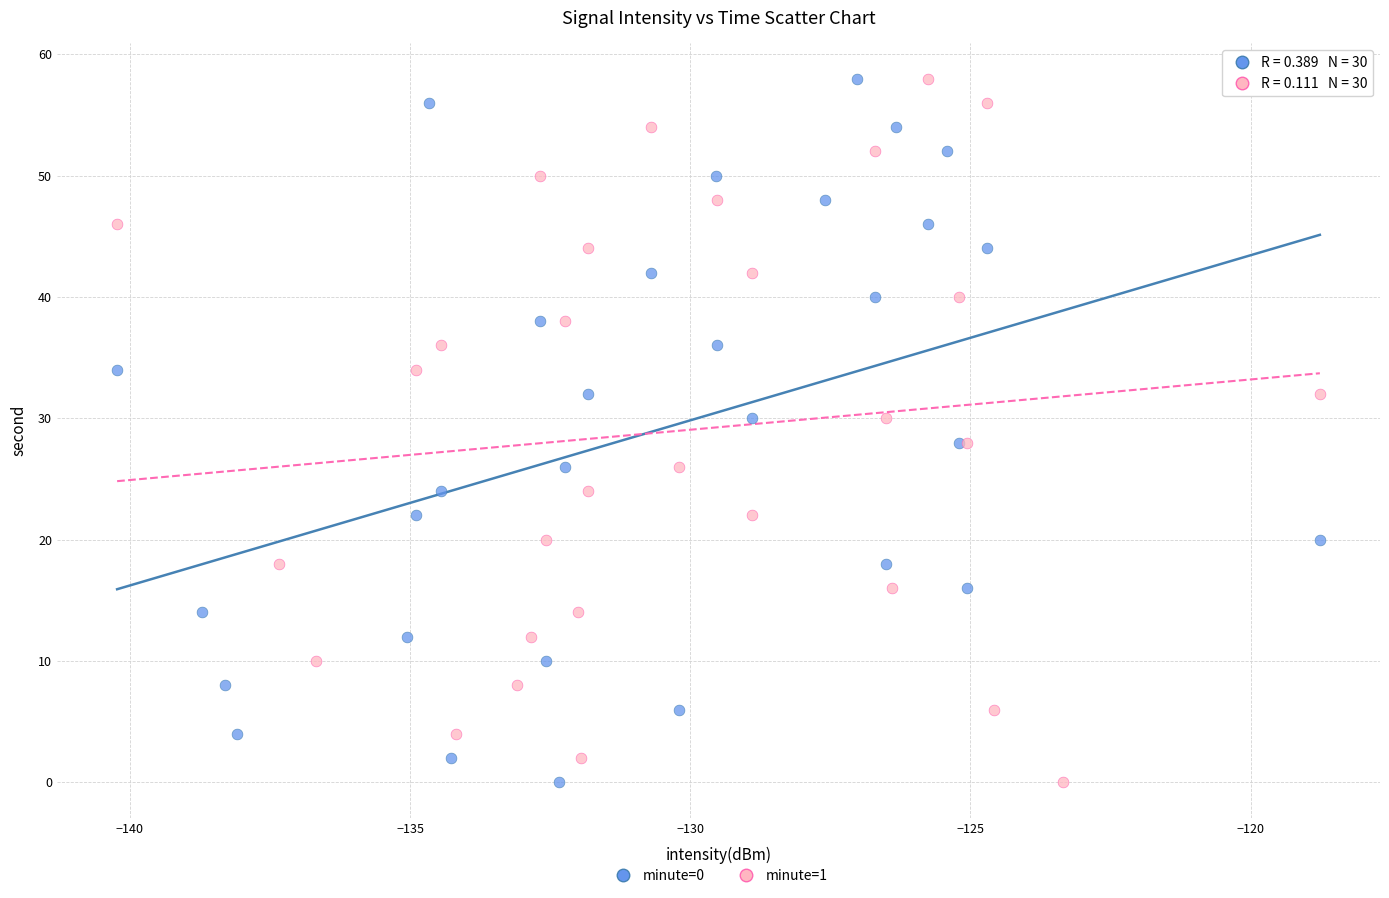

What are all the series names shown in the legend?

minute=0, minute=1